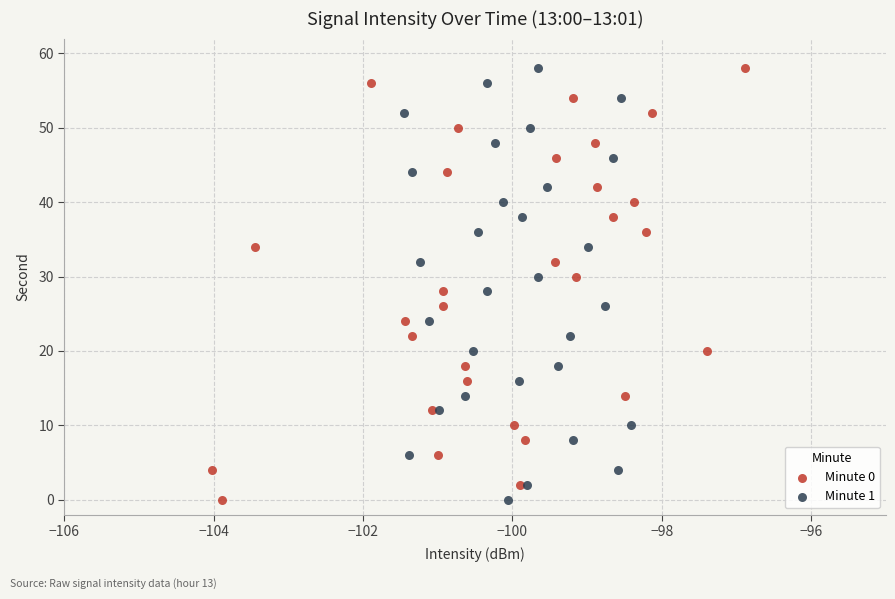

What are all the series names shown in the legend?

Minute 0, Minute 1